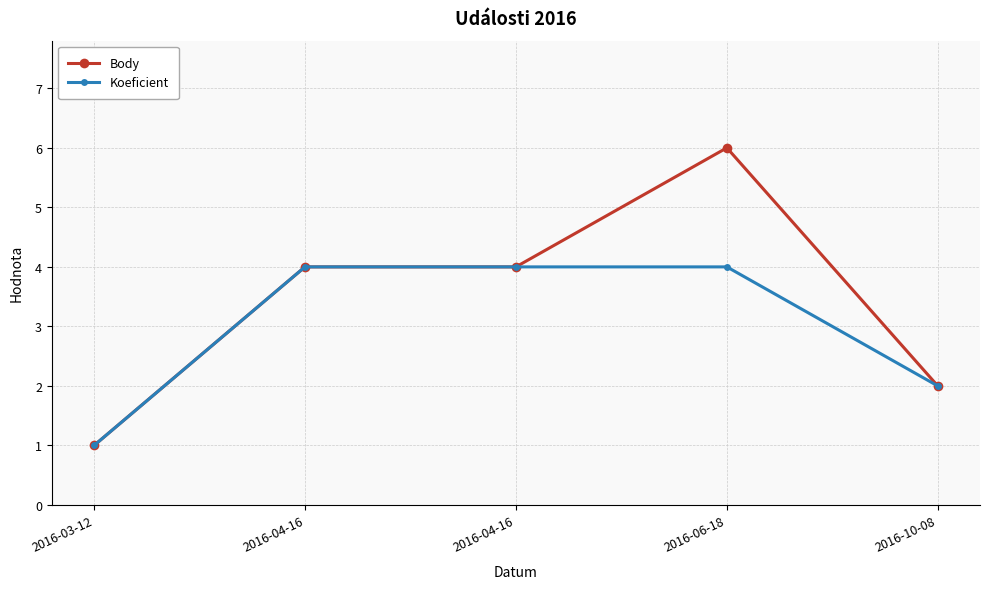

How many values in the Koeficient series are below 4?

2